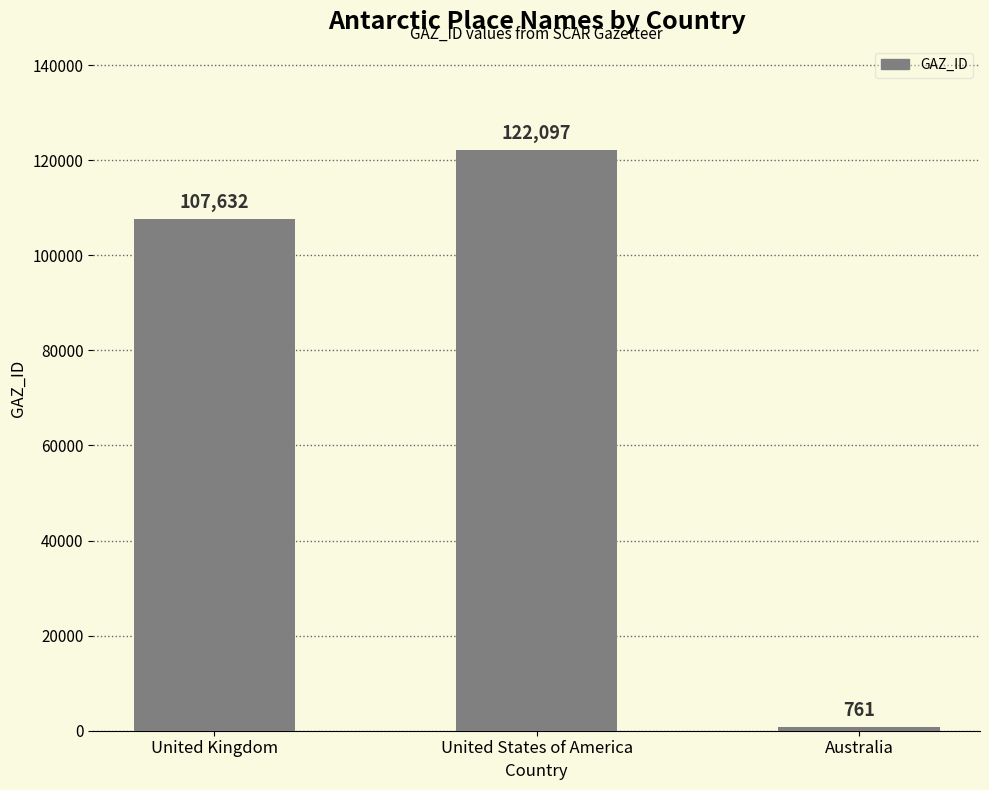

What is the difference between the second highest and minimum values?

106871